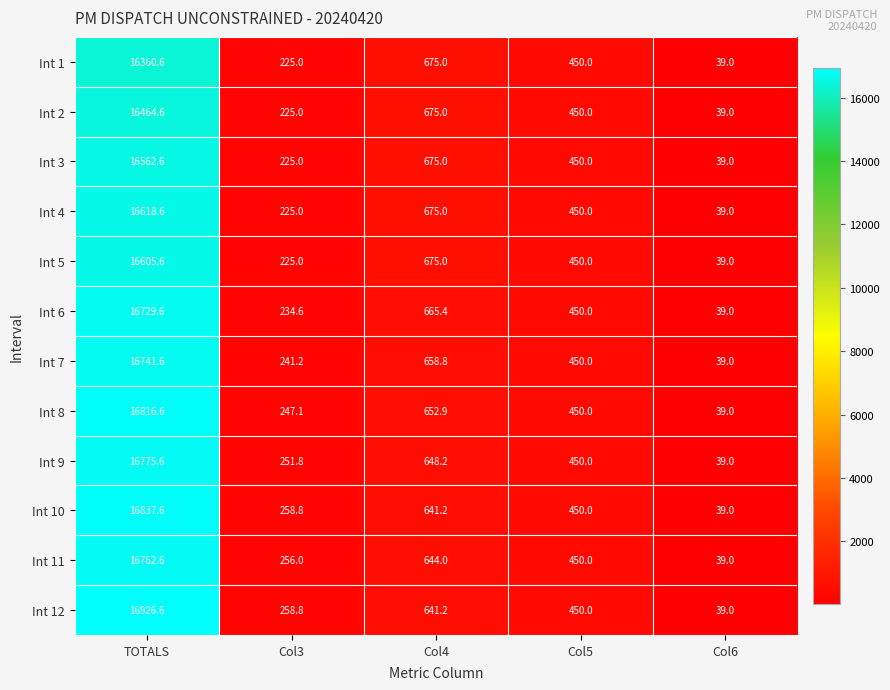

At which label does Int 12 first exceed 450?

TOTALS